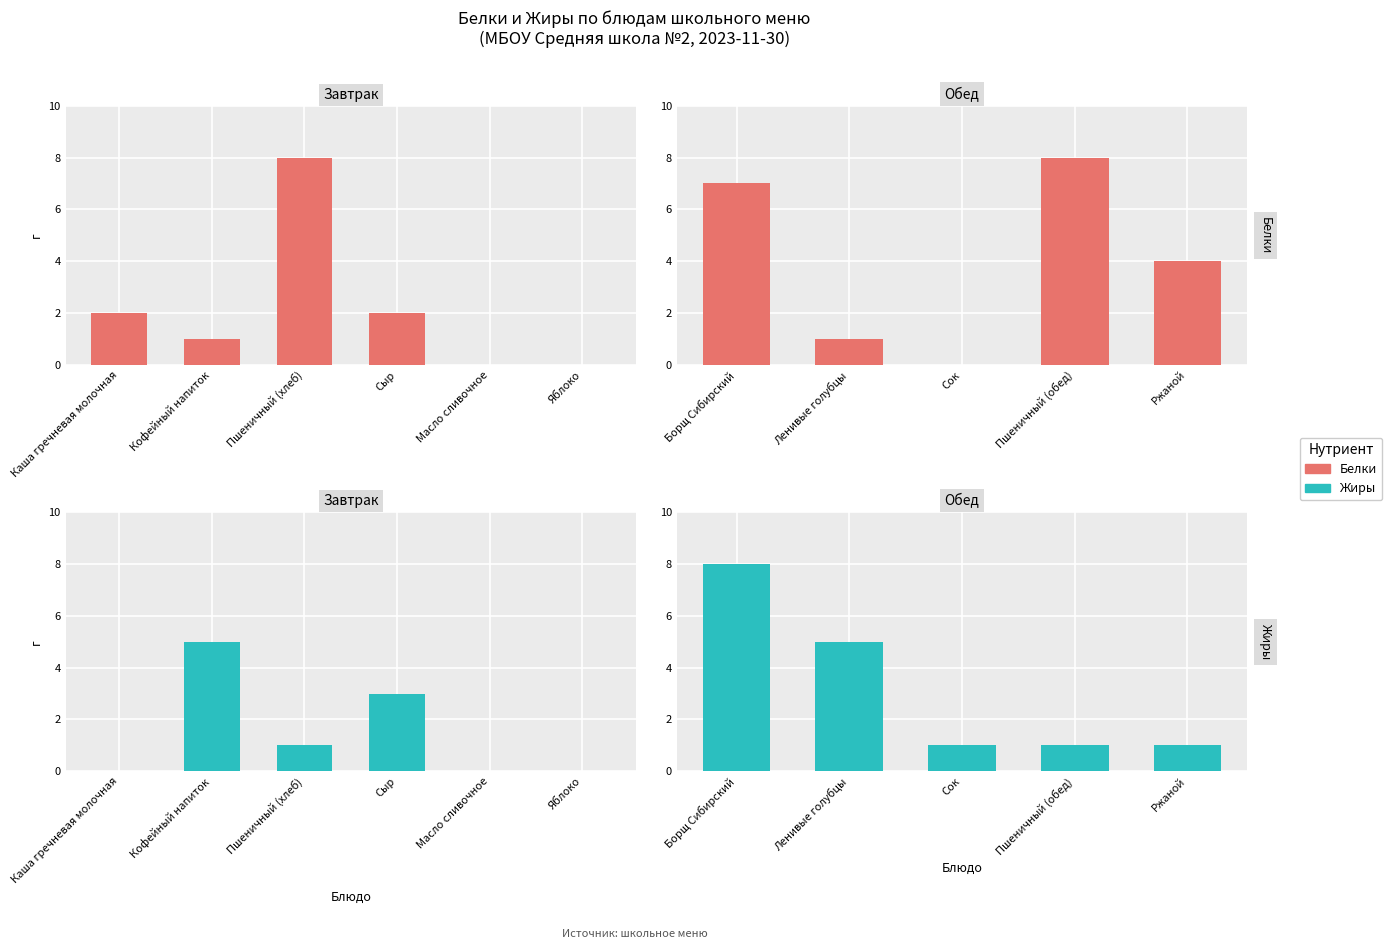

How many data points in Белки are above 4?

2